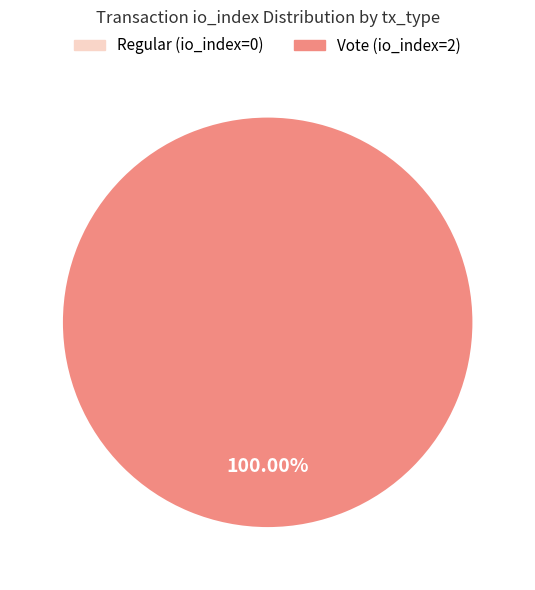

True or false: Vote (io_index=2) accounts for 99% of the total.

False